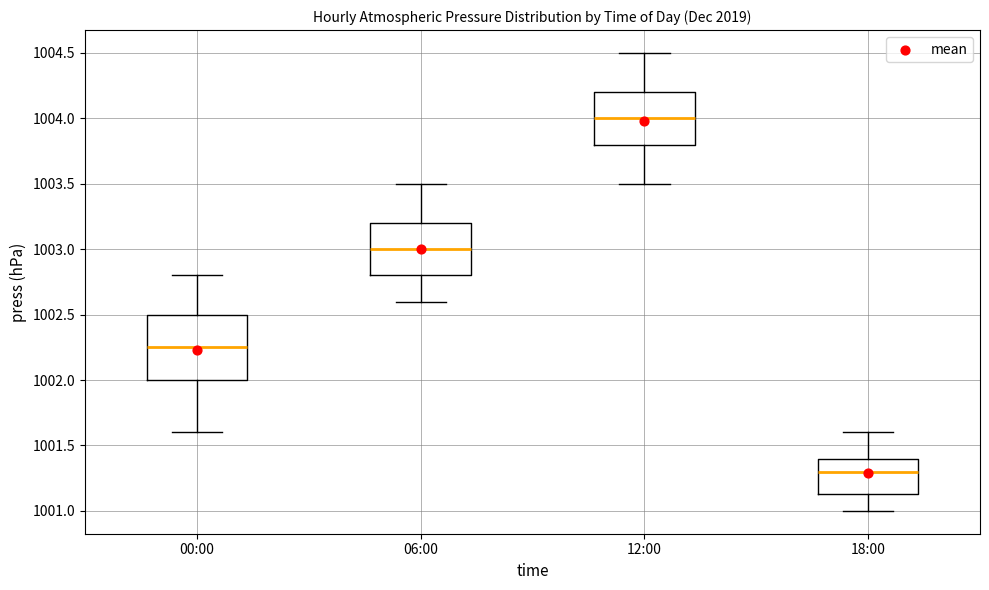

Reading left to right, read every box against the y-axis: the position of its median line, the range the box covers, and the ends of its whiskers. The values are not printed on the chart, so give them approximately, as read against the axis.

00:00: median 1002.25, box 1002.00 to 1002.50, whiskers 1001.60 to 1002.80
06:00: median 1003.00, box 1002.80 to 1003.20, whiskers 1002.60 to 1003.50
12:00: median 1004.00, box 1003.80 to 1004.20, whiskers 1003.50 to 1004.50
18:00: median 1001.30, box 1001.15 to 1001.40, whiskers 1001.00 to 1001.60